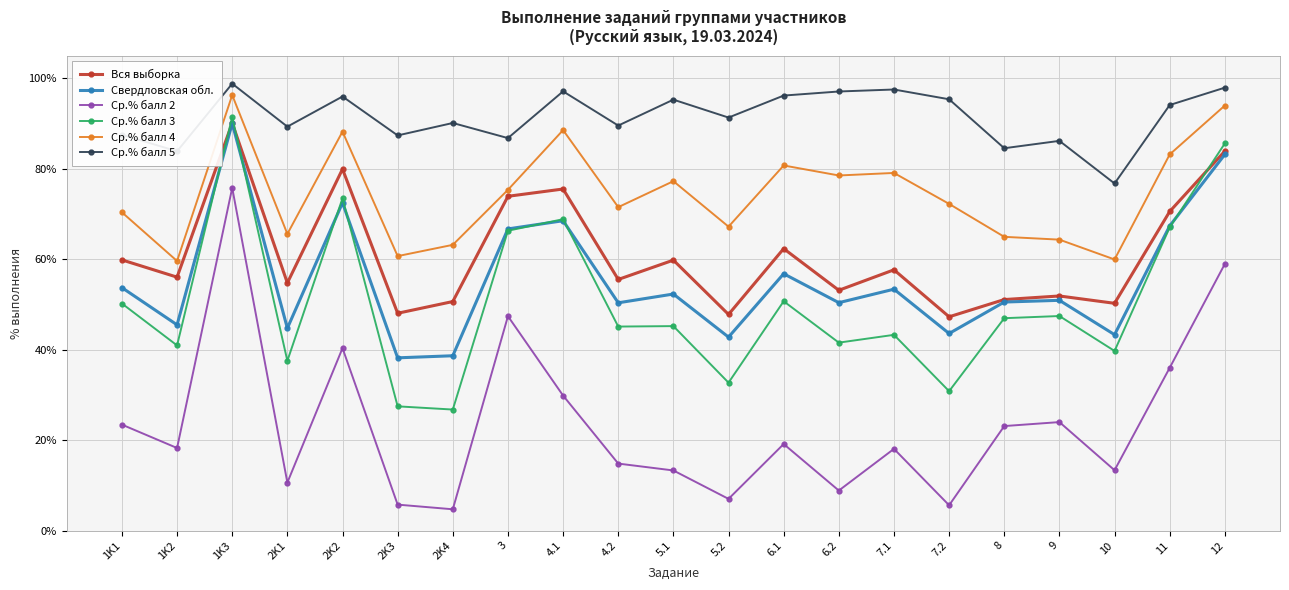

True or false: Ср.% балл 5 and Ср.% балл 4 cross at least once.

False